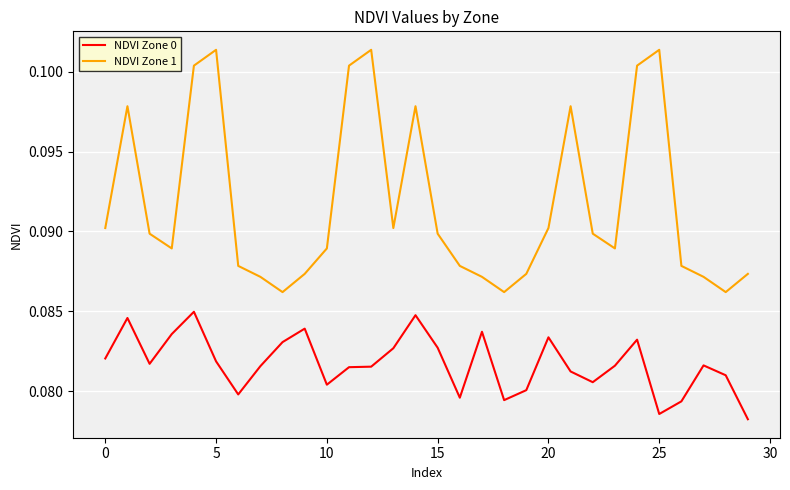

Which series has the widest spread of values?

NDVI Zone 1